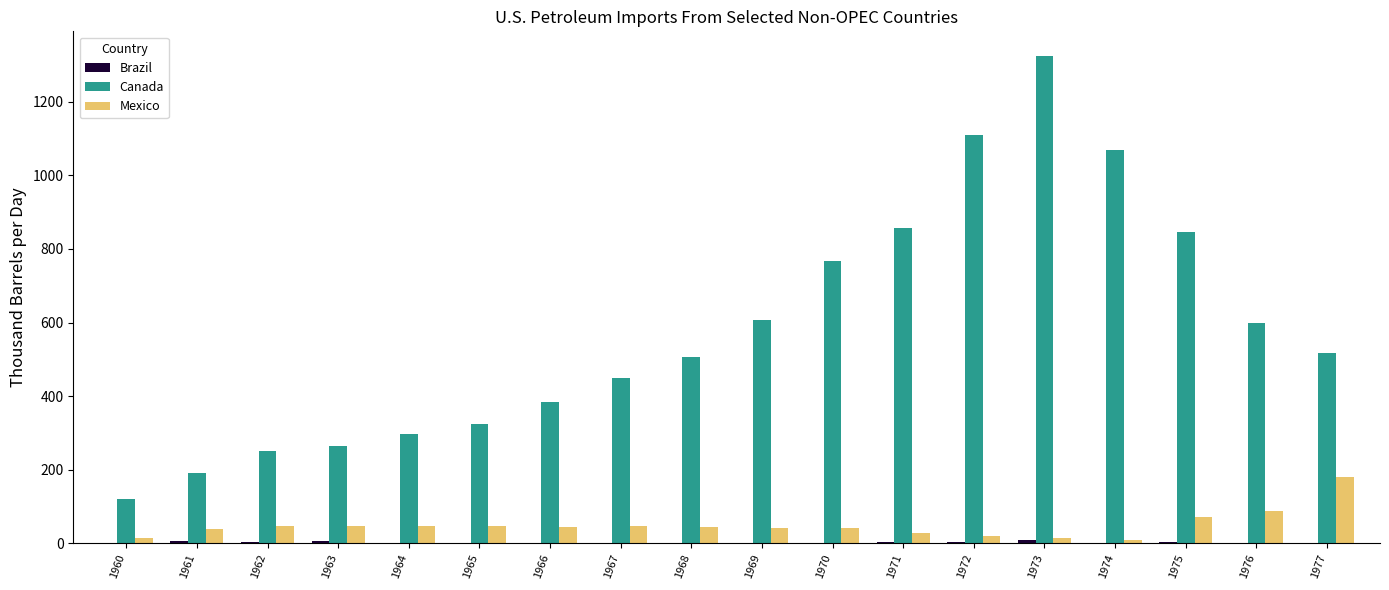

Which series has the largest total across all categories?

Canada